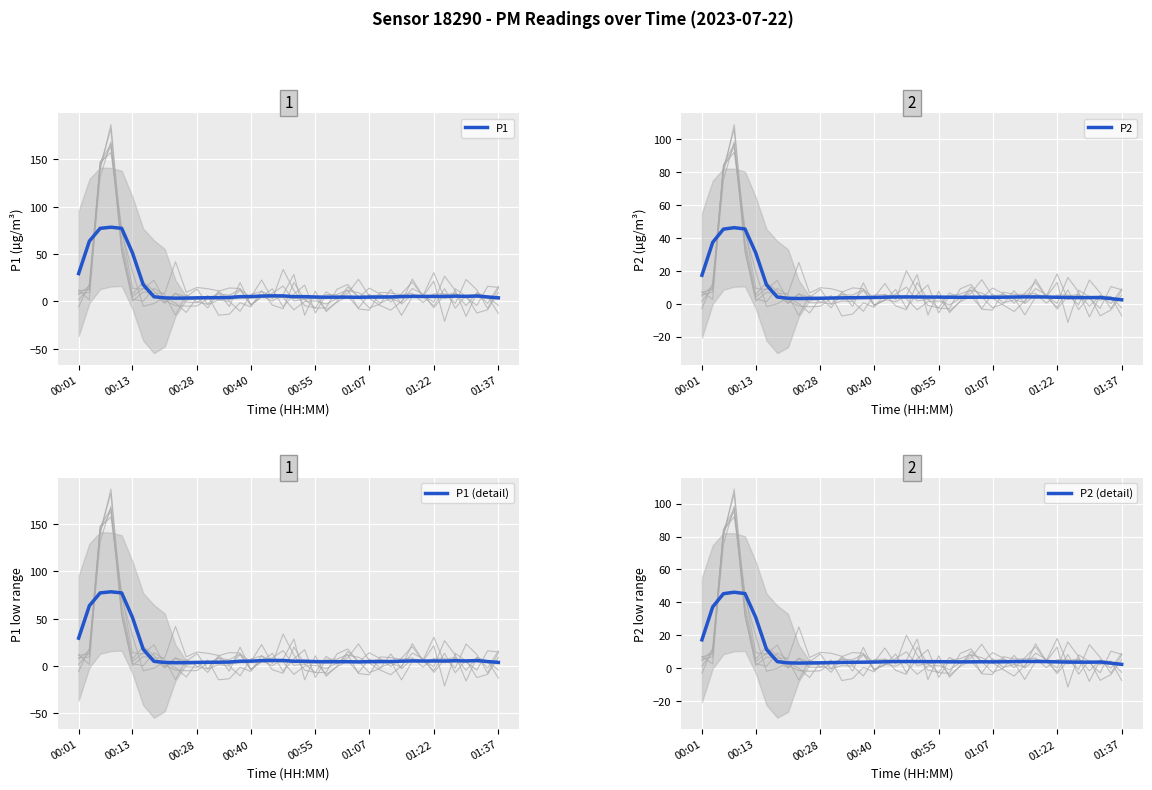

How many data points in P1 are above 5?

22